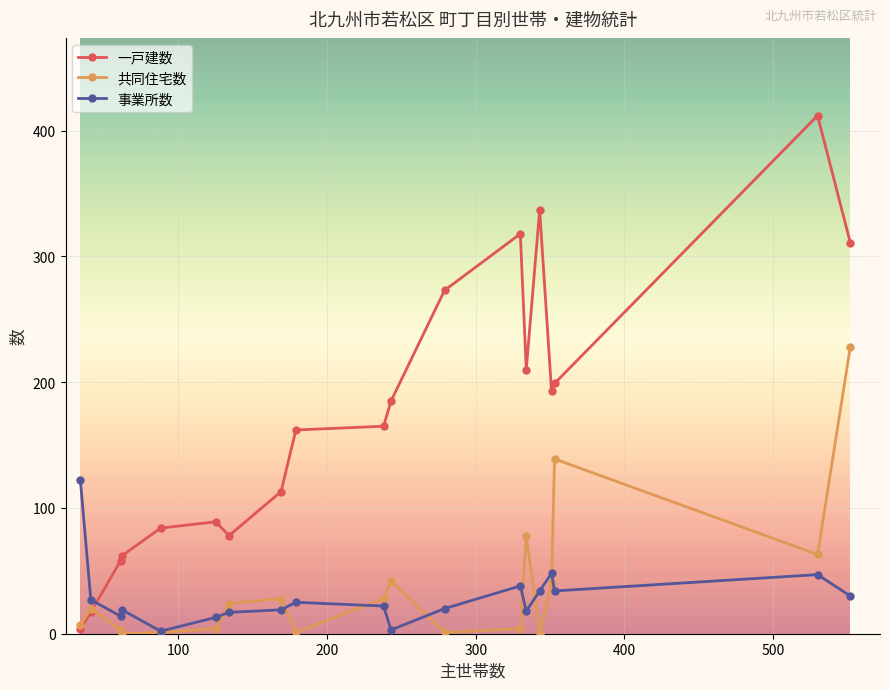

After their last crossing, which series has the higher values: 共同住宅数 or 一戸建数?

一戸建数